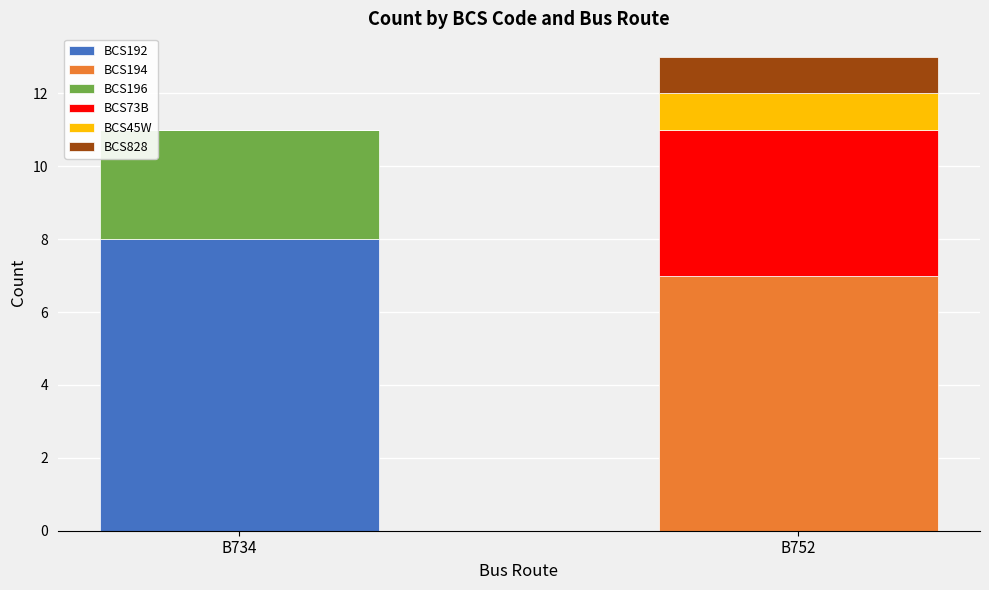

What is the sum of all BCS192 values?

8